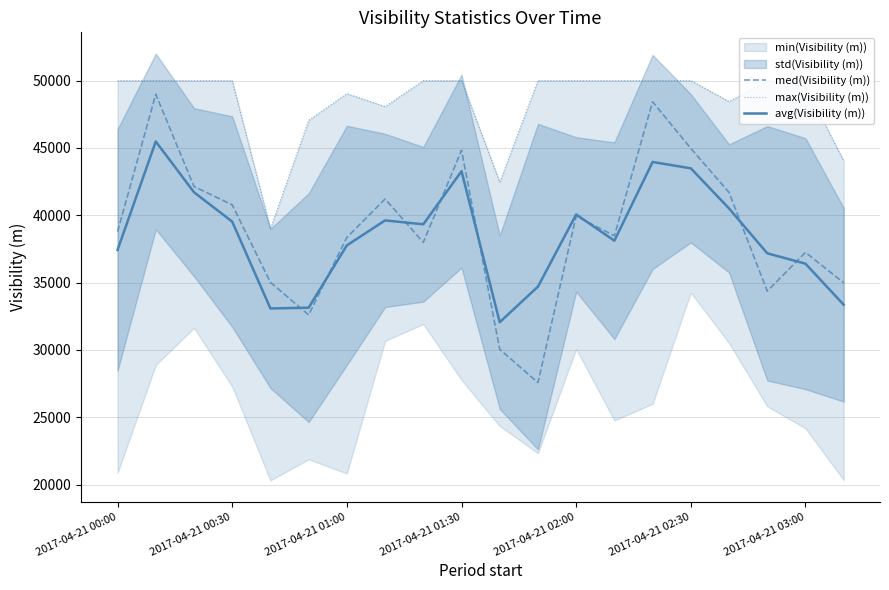

The value of avg(Visibility (m)) at 2017-04-21 03:00 is 48772. True or false?

False